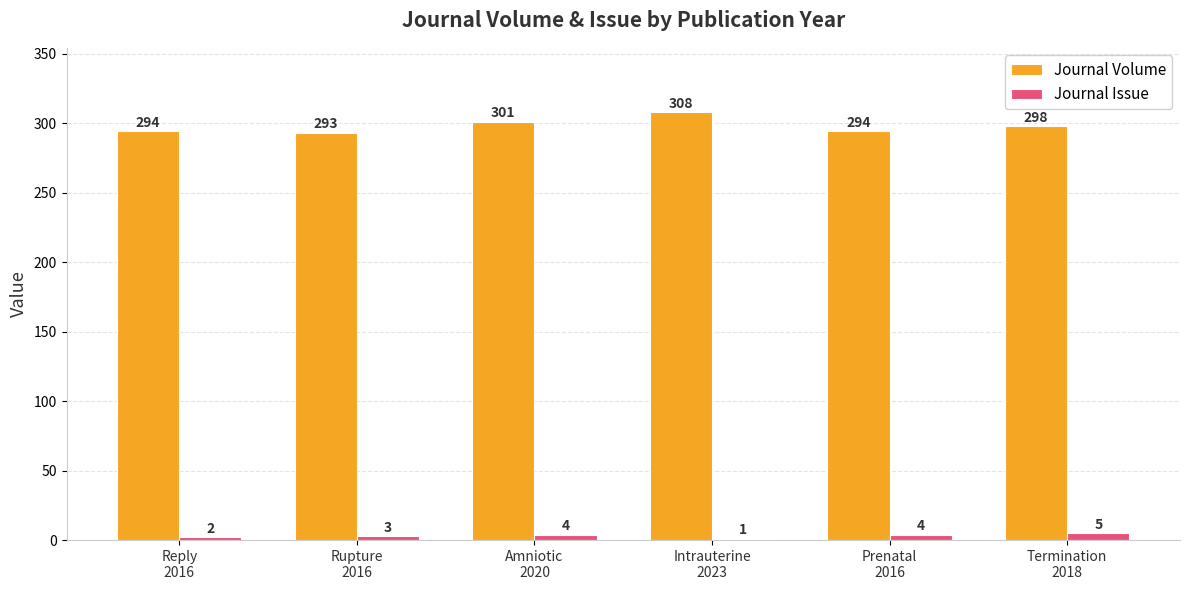

What is the difference between the Journal Issue values at Amniotic
2020 and Rupture
2016?

1